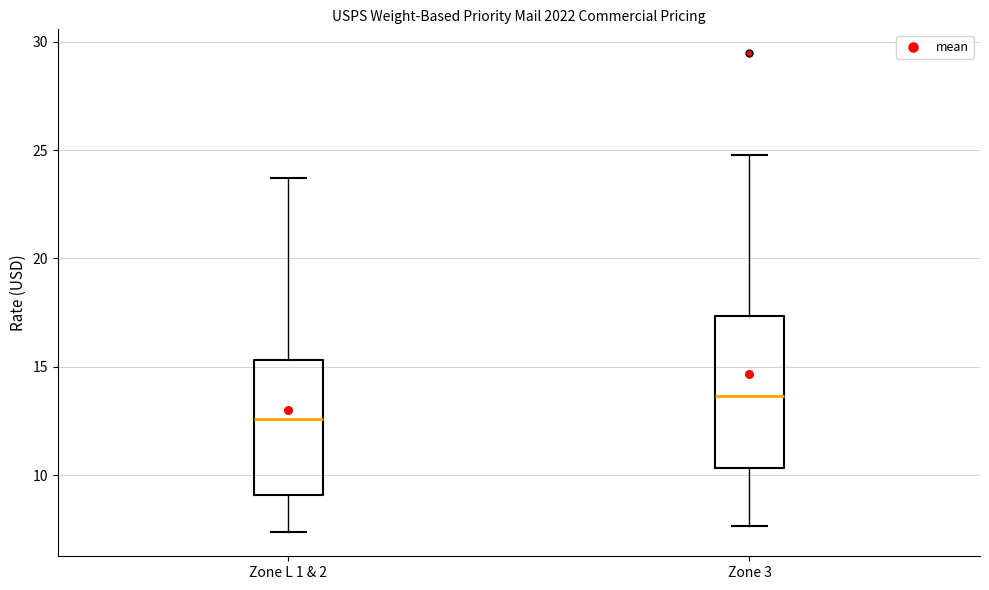

Where is the upper edge of the box for Zone L 1 & 2 on the y-axis? The values are not printed on the chart, so give them approximately, as read against the axis.

15.5